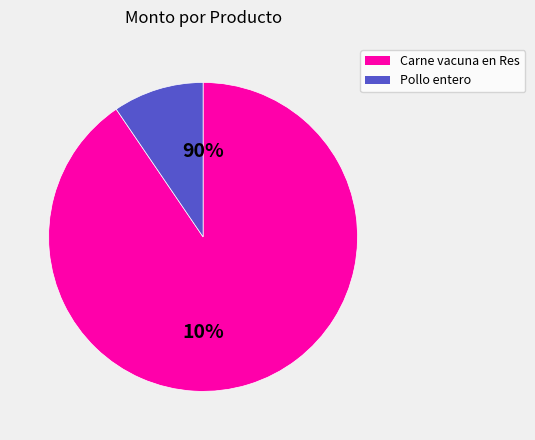

To the nearest percent, what percentage of the pie is Pollo entero?

10%